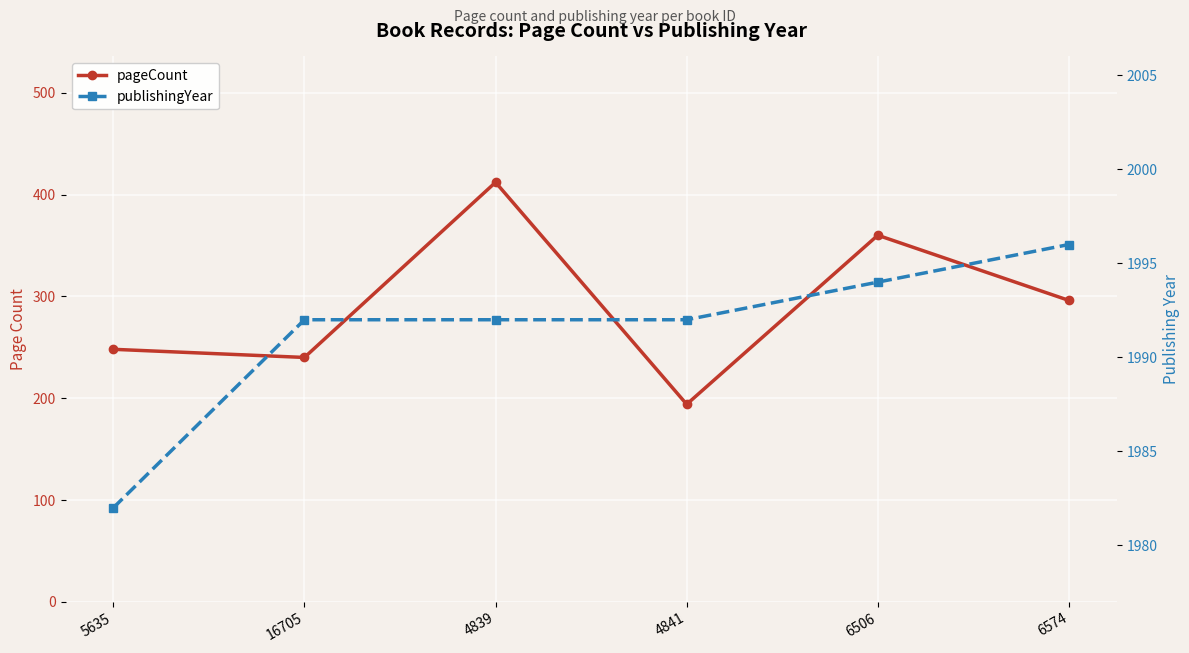

True or false: publishingYear and pageCount intersect in this chart.

False